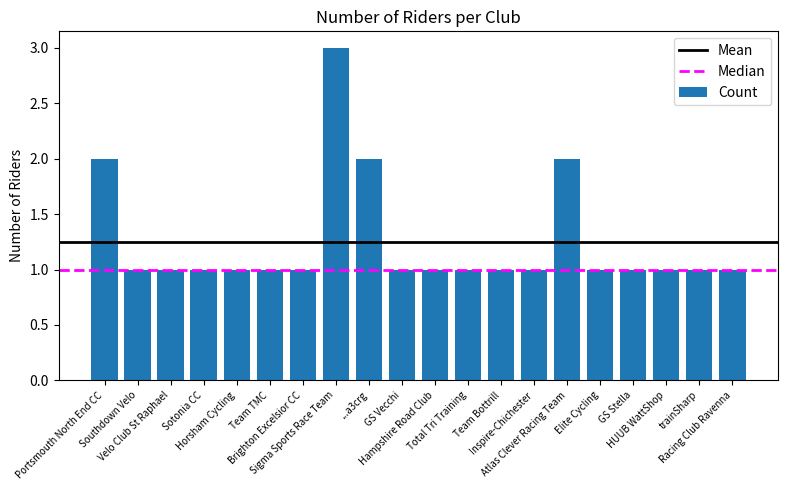

Count the number of categories in the chart.

20